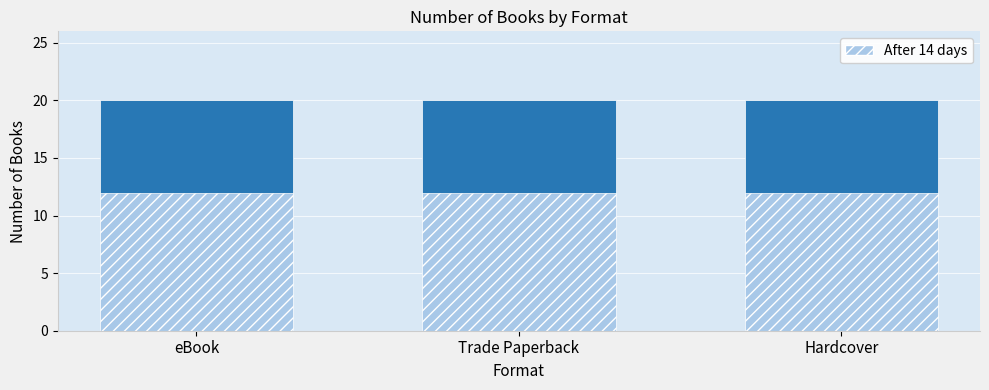

The After 14 days series shows 12 at eBook. True or false?

True